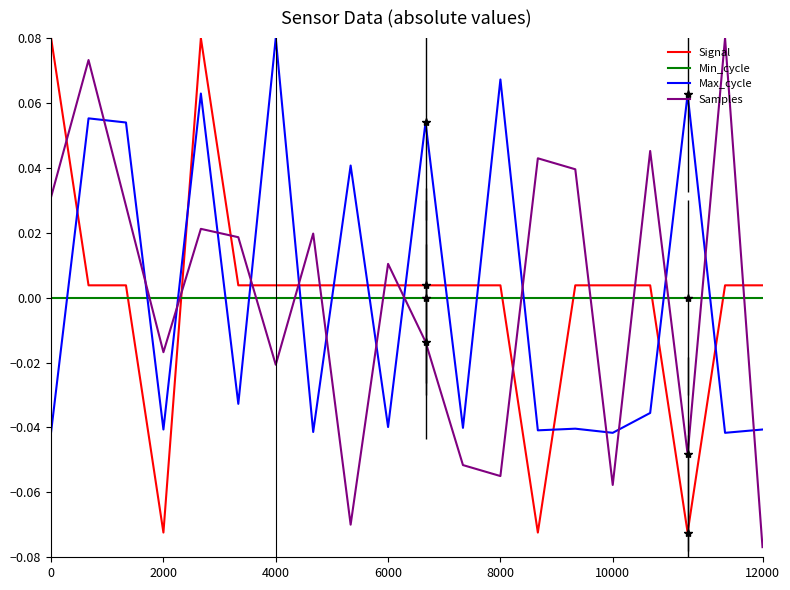

How many intersections are there between Min_cycle and Signal?

6